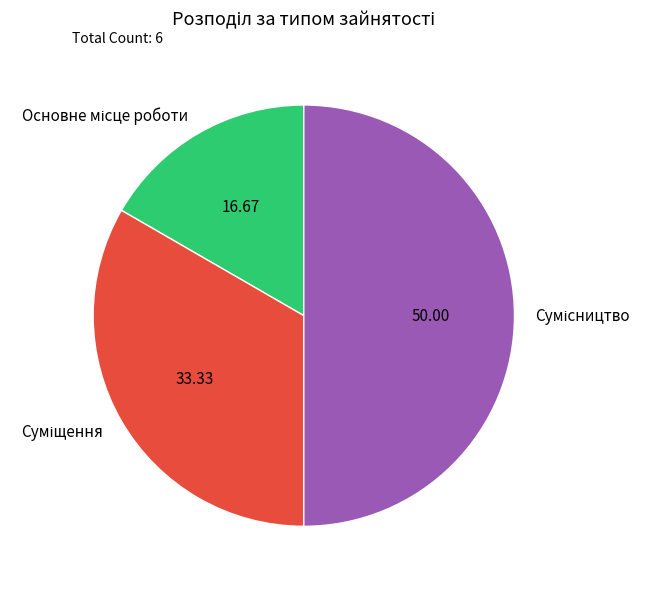

Which slice is the smallest?

Основне місце роботи